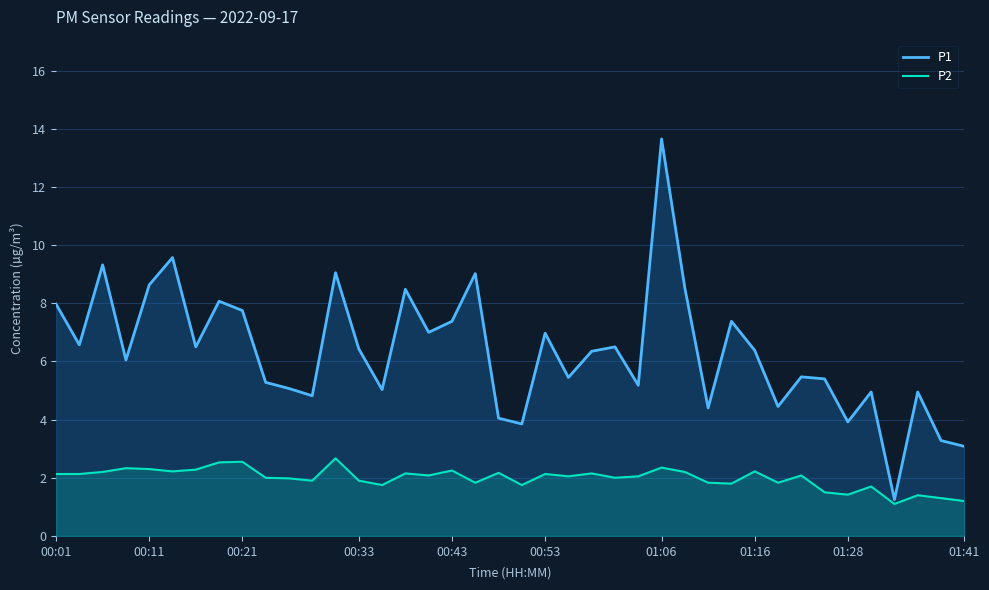

The P2 series shows 2.9 at 29. True or false?

False